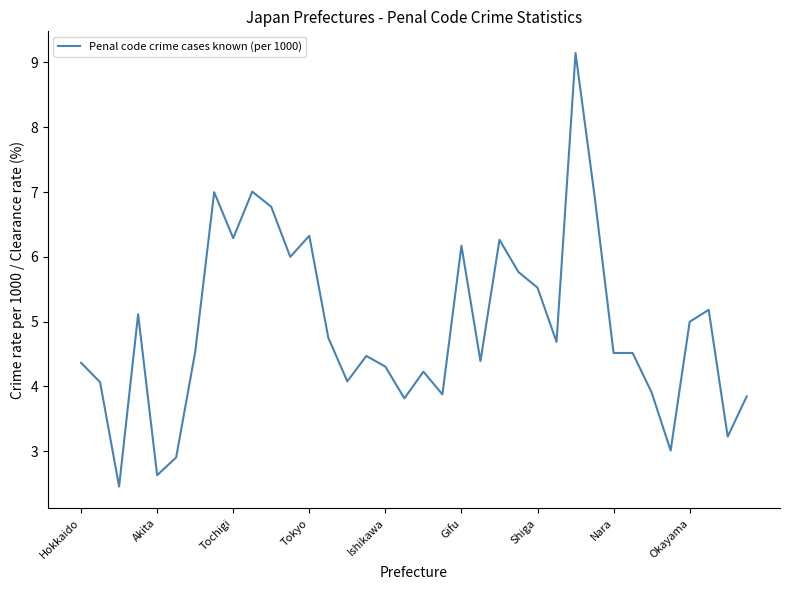

What is the maximum value shown in the chart?

9.1